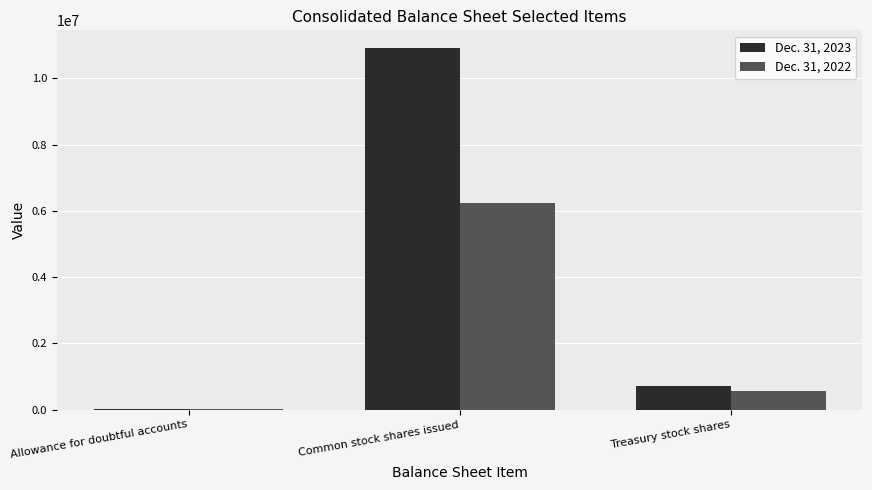

The value of Dec. 31, 2023 at Common stock shares issued is 10901878. True or false?

True